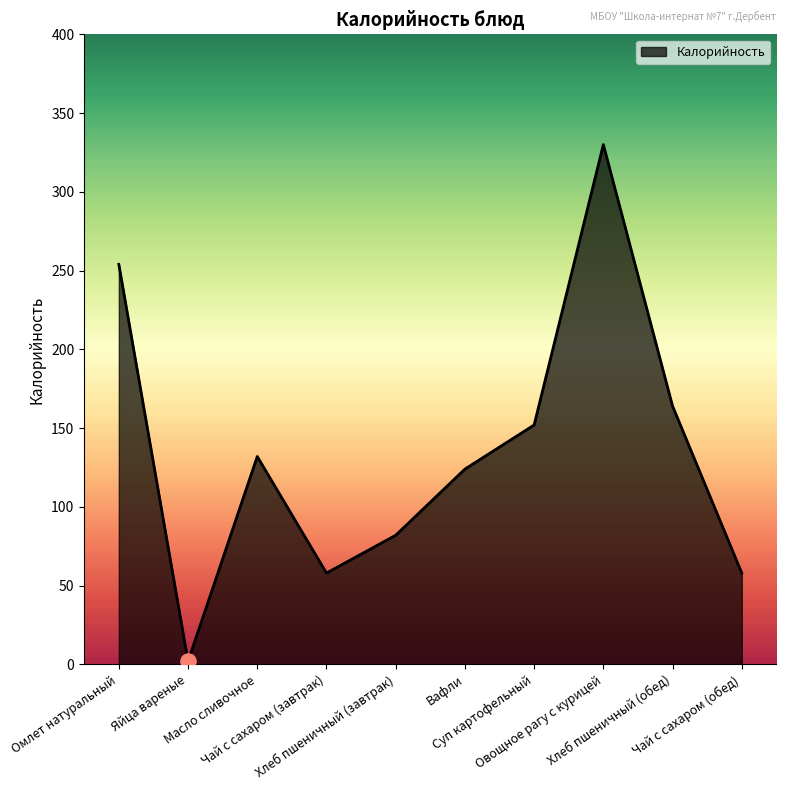

Approximately how many times larger is the value at Масло сливочное compared to Омлет натуральный?

0.5